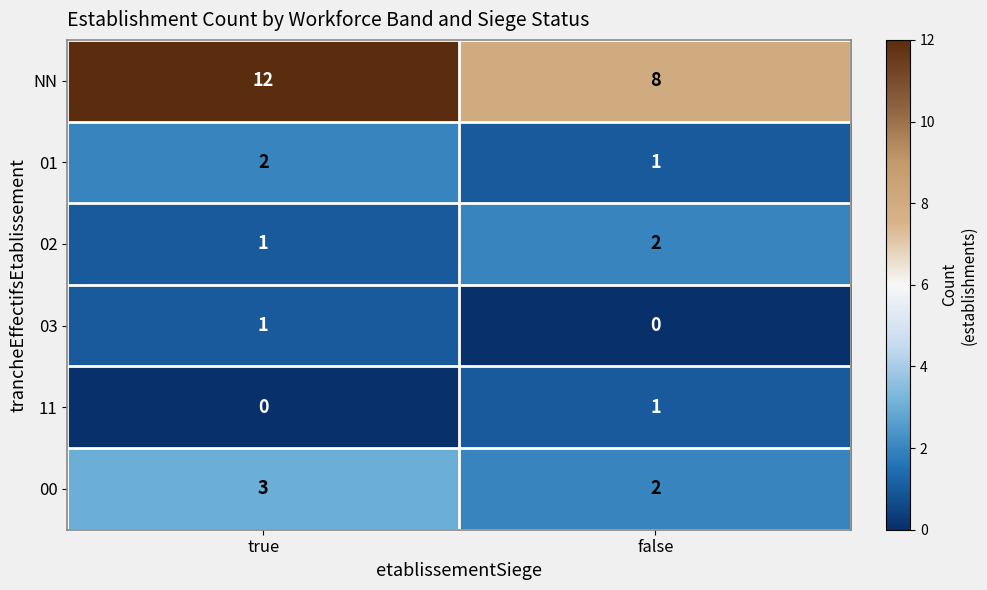

At which category is the sum across all series the highest?

true